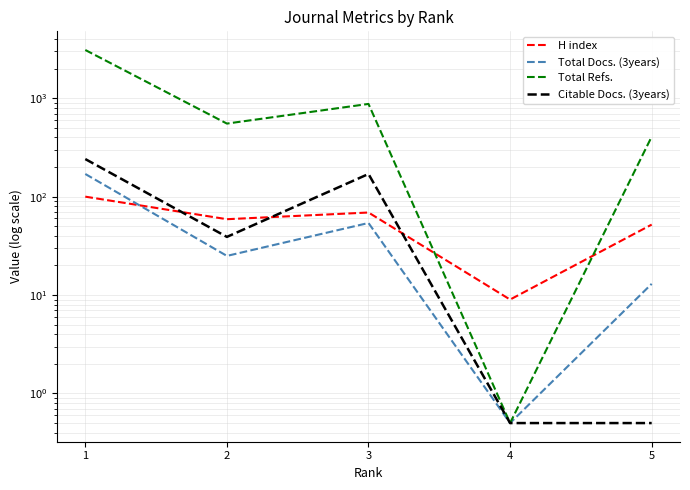

Is the value of Total Refs. at 5 greater than the value of H index at 2?

Yes